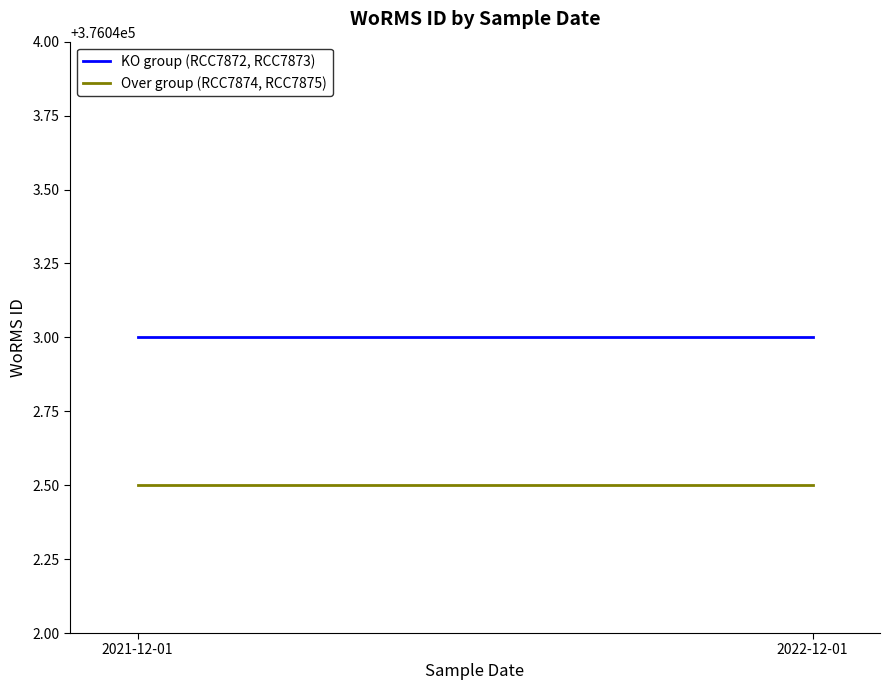

Rank the categories by Over group (RCC7874, RCC7875) value from highest to lowest.

2021-12-01, 2022-12-01